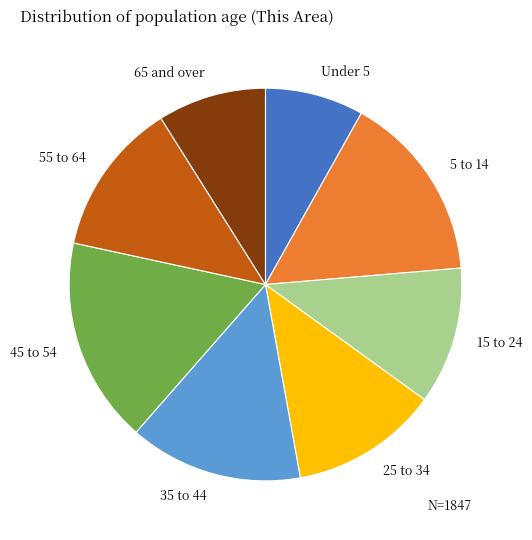

Is there any slice that represents more than half of the pie?

No